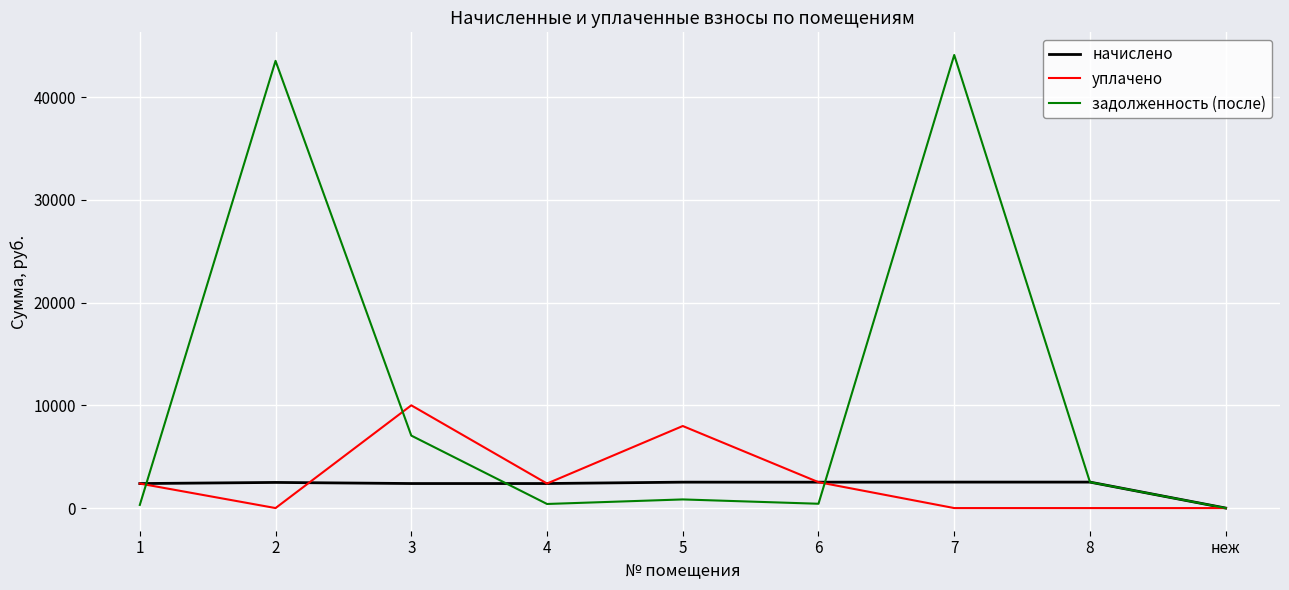

Which series has the largest total across all categories?

задолженность (после)